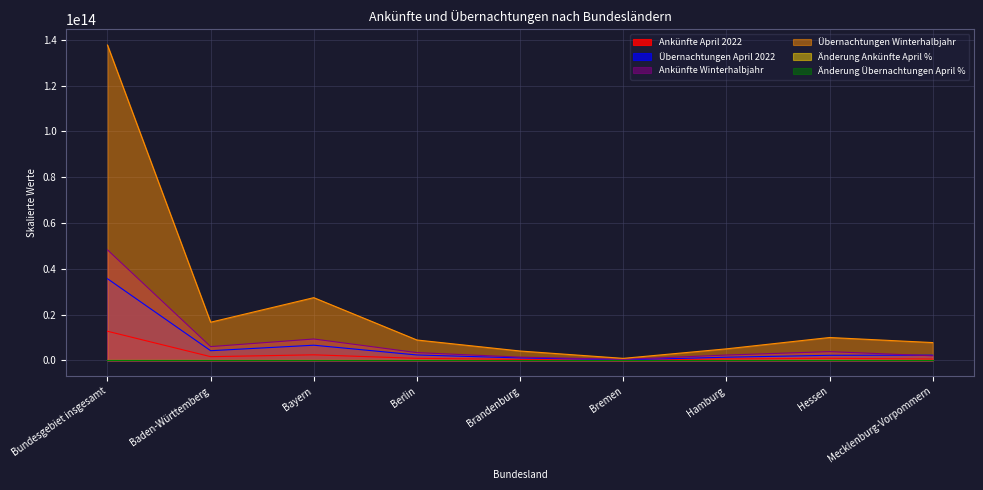

What is the difference between the Übernachtungen Winterhalbjahr values at Hessen and Baden-Württemberg?

6679748000000.0